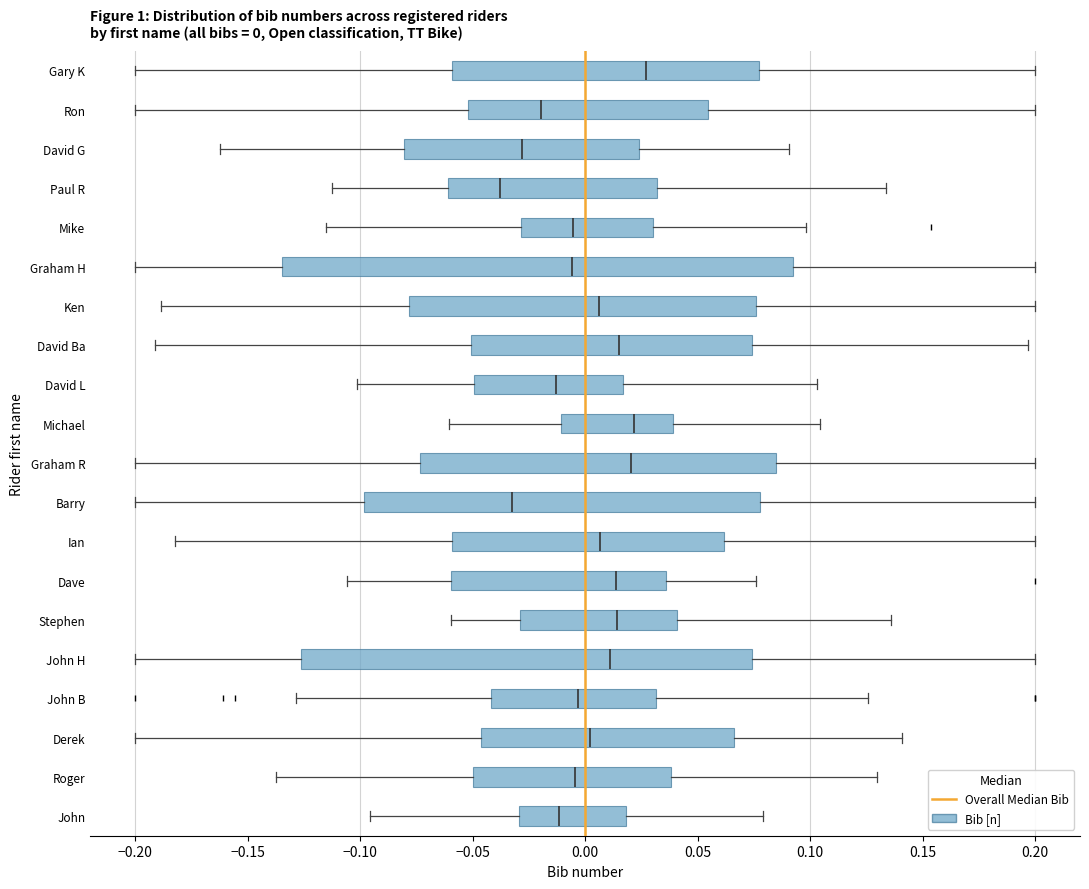

Which box has the furthest to the right median line?

Gary K